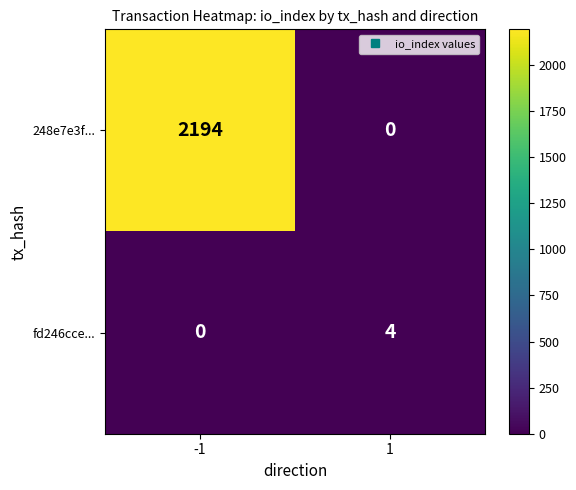

What is the maximum value shown in the chart?

2194